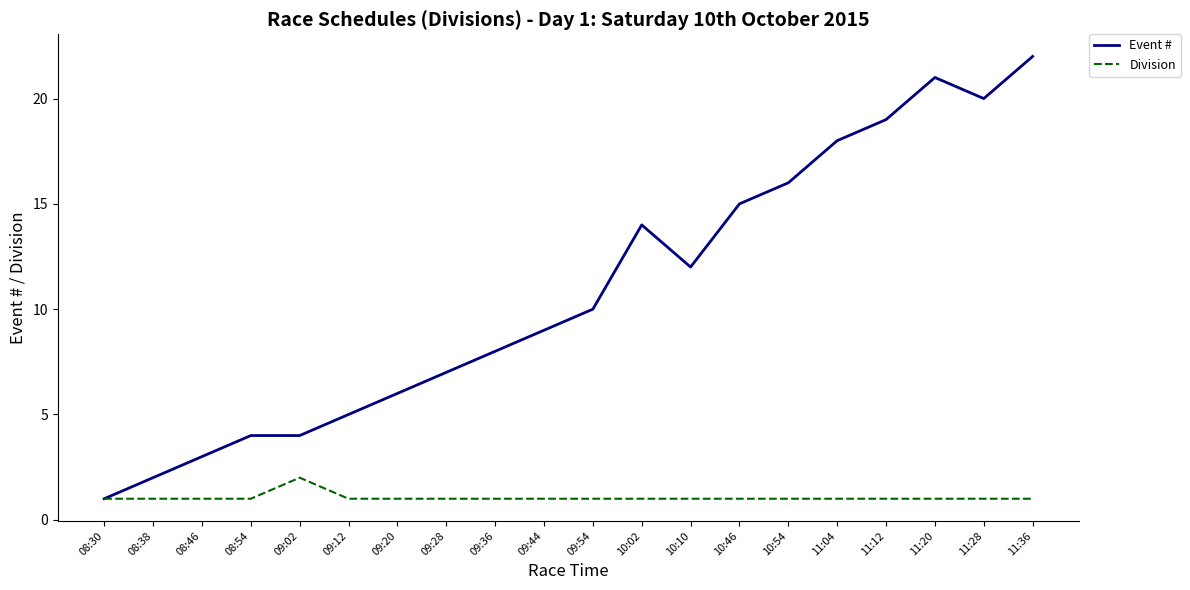

What is the maximum value for Event #?

22